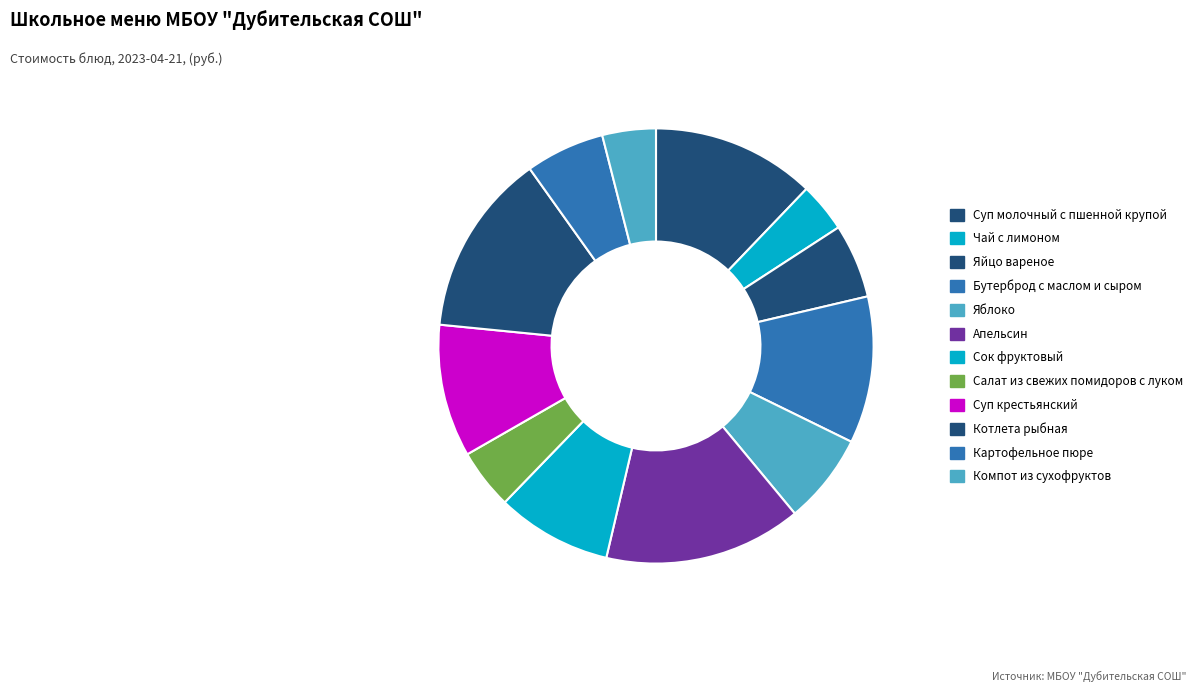

Rank the categories by value from lowest to highest.

Чай с лимоном, Компот из сухофруктов, Салат из свежих помидоров с луком, Яйцо вареное, Картофельное пюре, Яблоко, Сок фруктовый, Суп крестьянский, Бутерброд с маслом и сыром, Суп молочный с пшенной крупой, Котлета рыбная, Апельсин